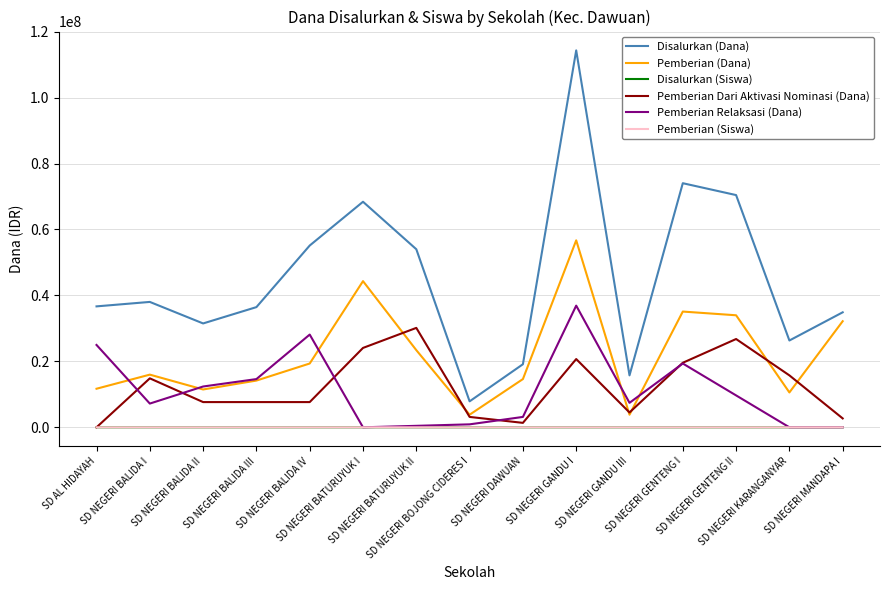

What is the approximate value of Disalurkan (Siswa) at SD NEGERI BALIDA IV?

140